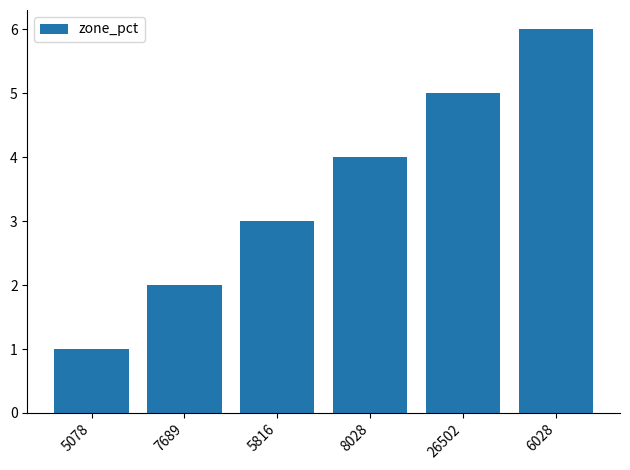

What is the difference between the maximum and minimum values?

5